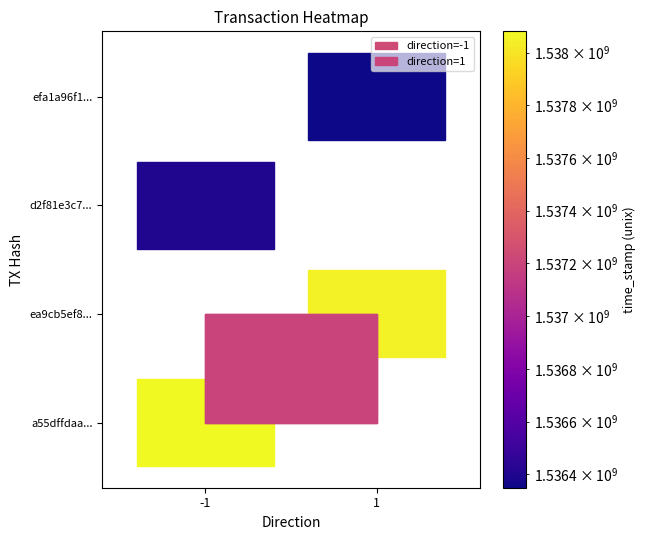

True or false: ea9cb5ef86c791620b4d273d17fe59f2a7b8b7c has a value of 1 at direction.

False